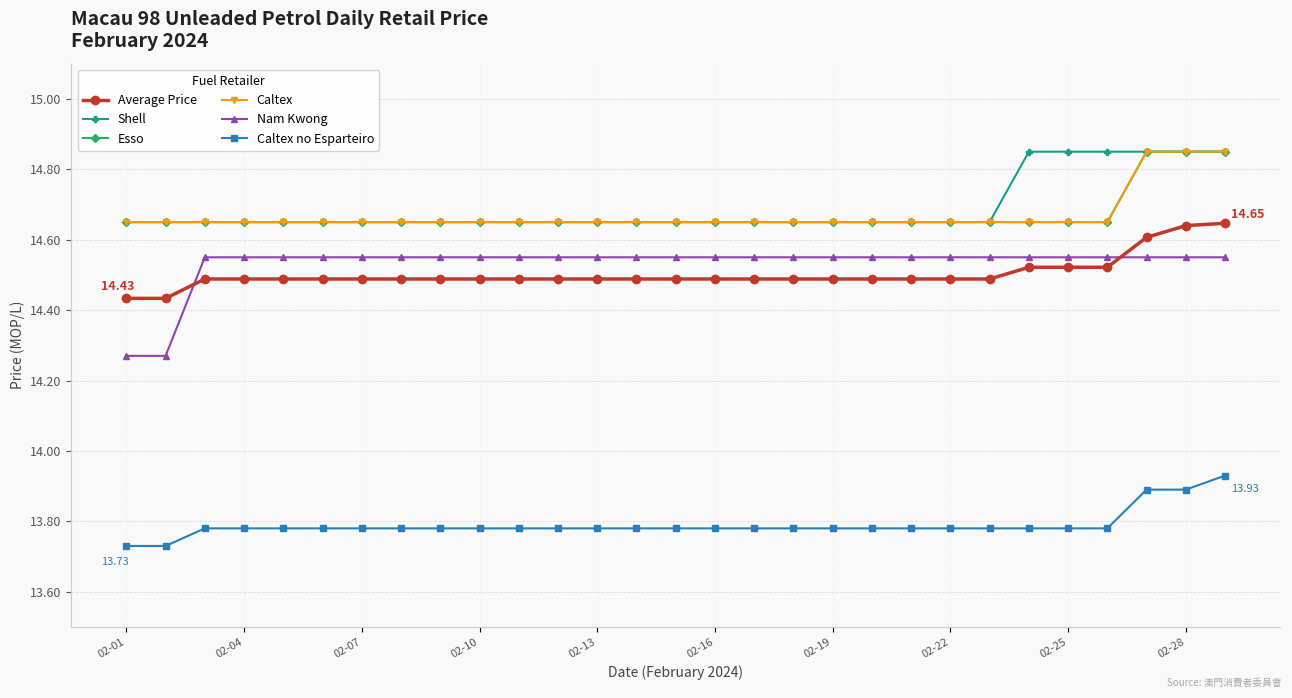

True or false: Shell and Esso cross at least once.

False